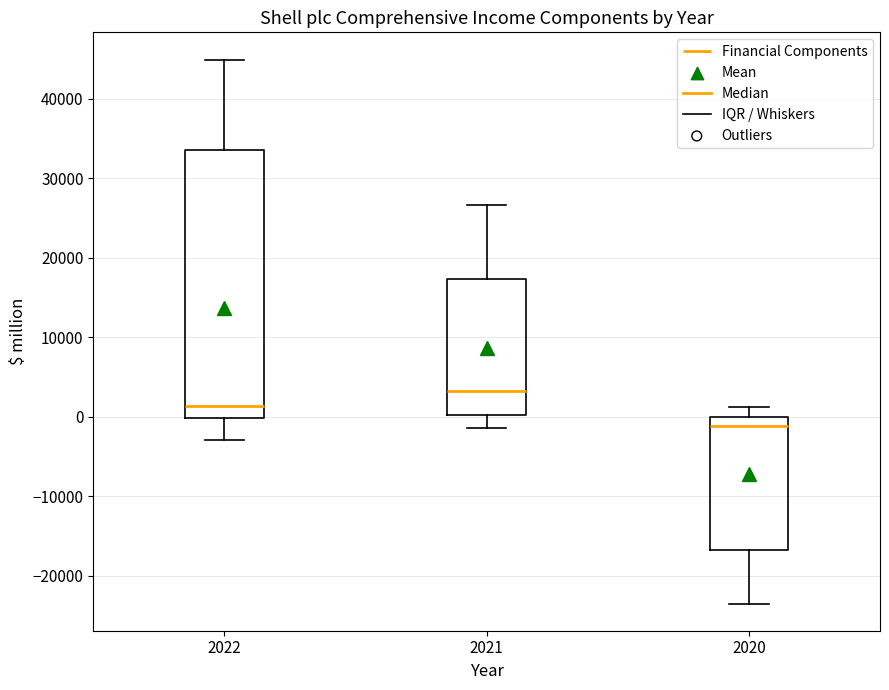

Where does the lower whisker of the box at x = 2020 end on the y-axis? The values are not printed on the chart, so give them approximately, as read against the axis.

-24000